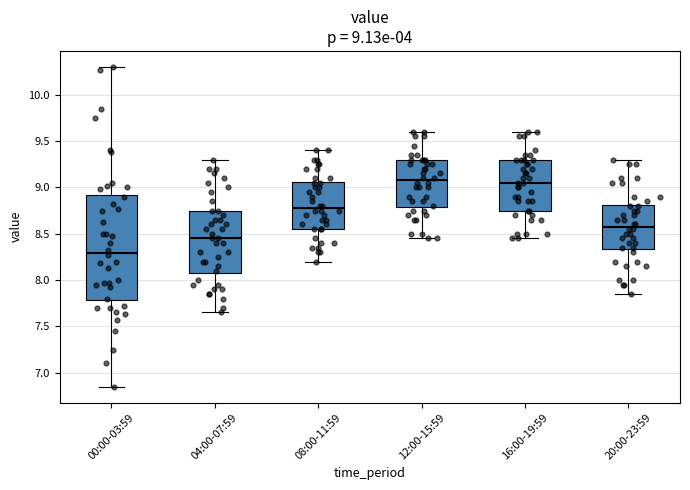

Comparing the boxes themselves (not the whiskers), which one is the tallest?

00:00-03:59